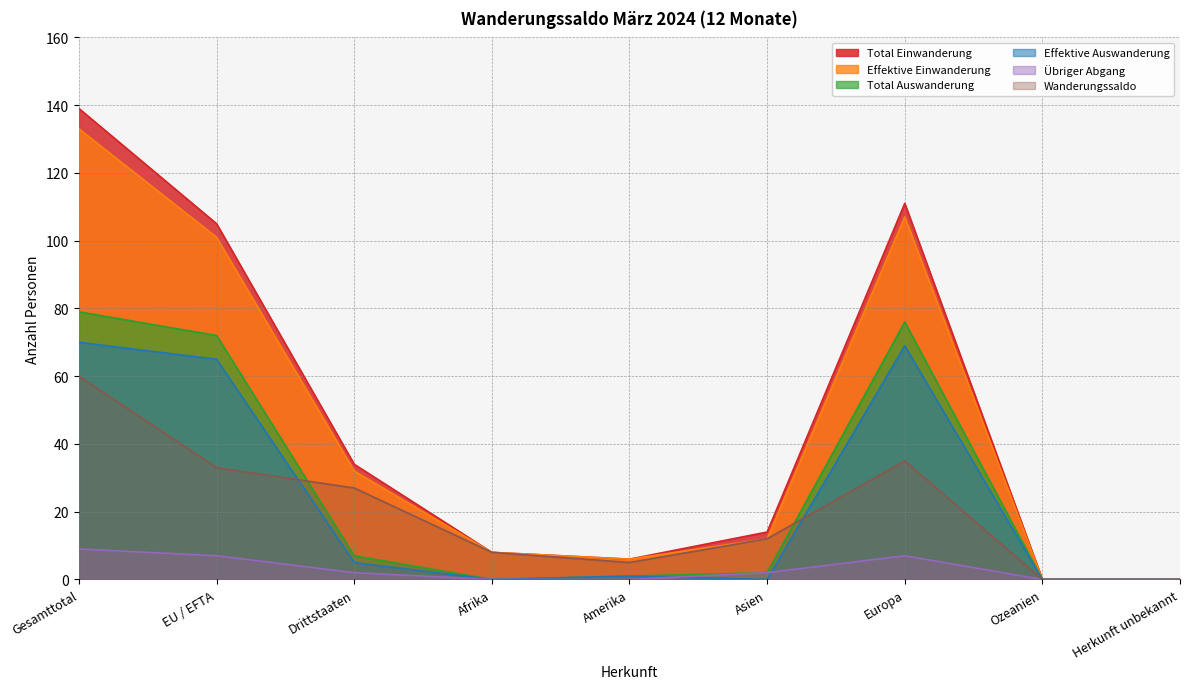

Rank the series at Europa from lowest to highest value.

Übriger Abgang, Wanderungssaldo, Effektive Auswanderung, Total Auswanderung, Effektive Einwanderung, Total Einwanderung